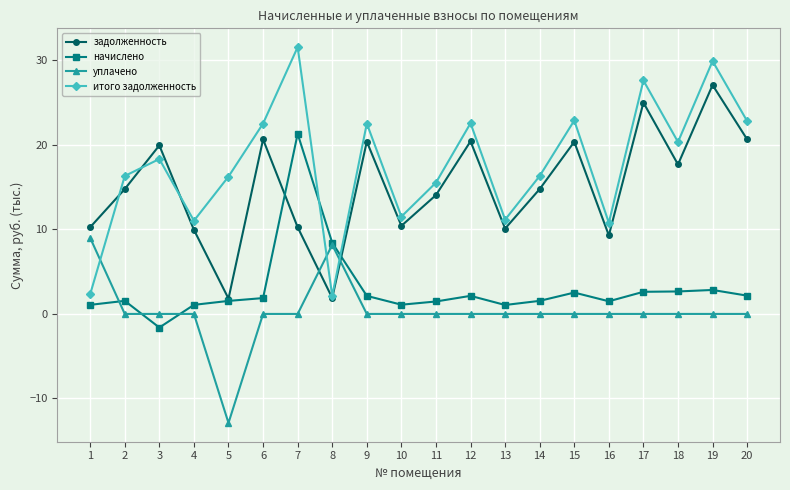

Rank the series at 17 from highest to lowest value.

итого задолженность, задолженность, начислено, уплачено